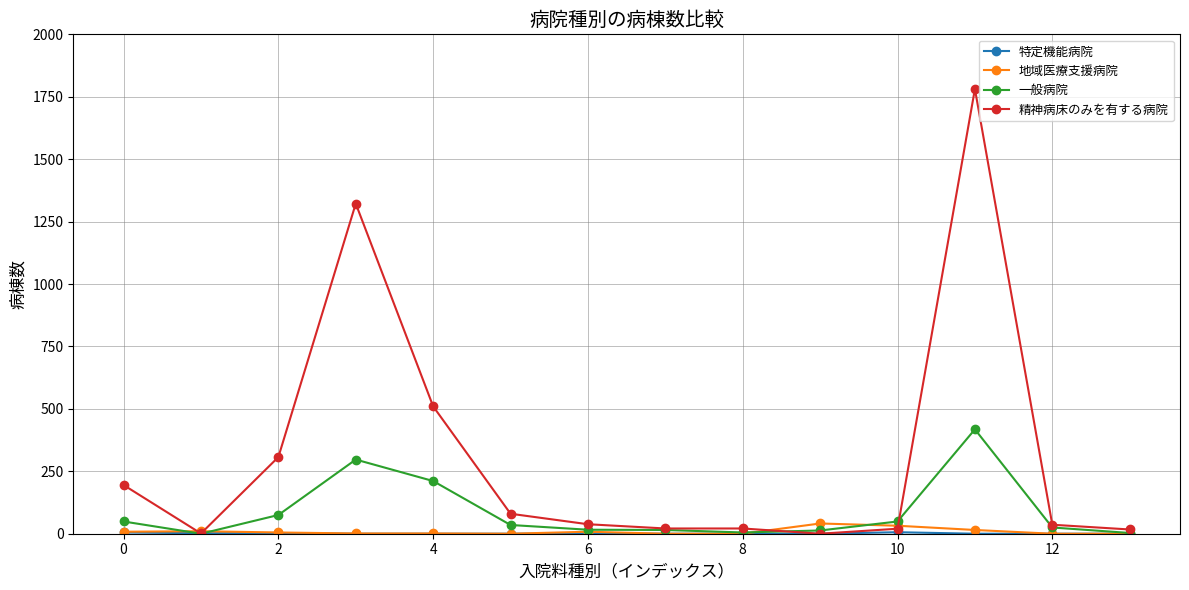

Which series has the widest spread of values?

精神病床のみを有する病院